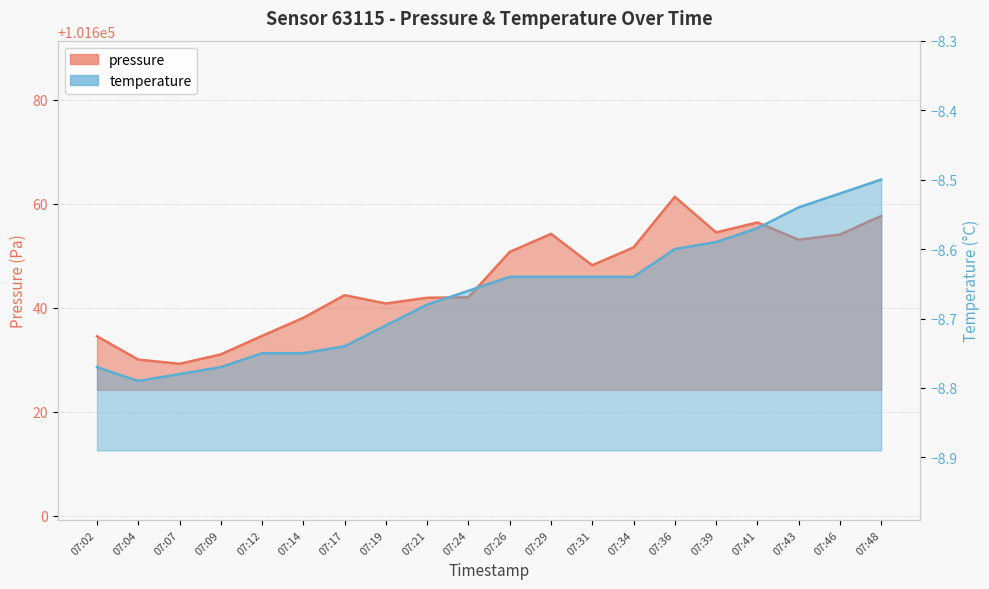

How many interior local valleys does the pressure series have?

5